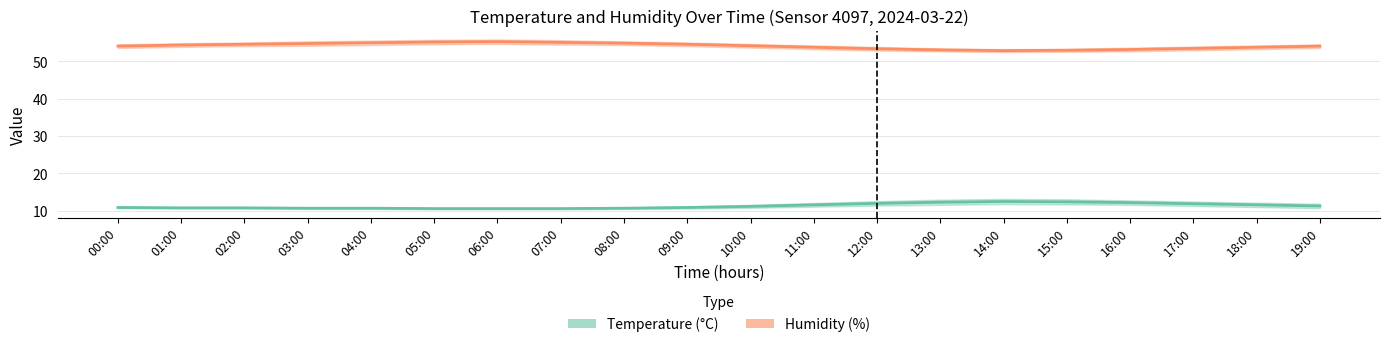

Reading right to left, extract all data points from this chart.

Temperature (°C): 19:00=11.3	18:00=11.6	17:00=11.9	16:00=12.2	15:00=12.4	14:00=12.5	13:00=12.3	12:00=12.0	11:00=11.6	10:00=11.2	09:00=10.9	08:00=10.7	07:00=10.6	06:00=10.6	05:00=10.6	04:00=10.7	03:00=10.7	02:00=10.8	01:00=10.8	00:00=10.9
Humidity (%): 19:00=54.1	18:00=53.8	17:00=53.5	16:00=53.2	15:00=53.0	14:00=52.9	13:00=53.1	12:00=53.4	11:00=53.8	10:00=54.2	09:00=54.6	08:00=54.9	07:00=55.1	06:00=55.3	05:00=55.2	04:00=55.0	03:00=54.8	02:00=54.6	01:00=54.4	00:00=54.1